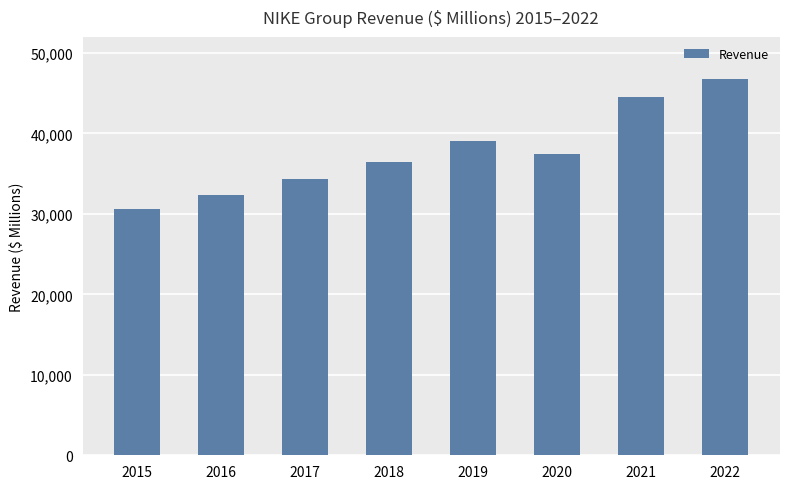

What is the sum of all values?

301492